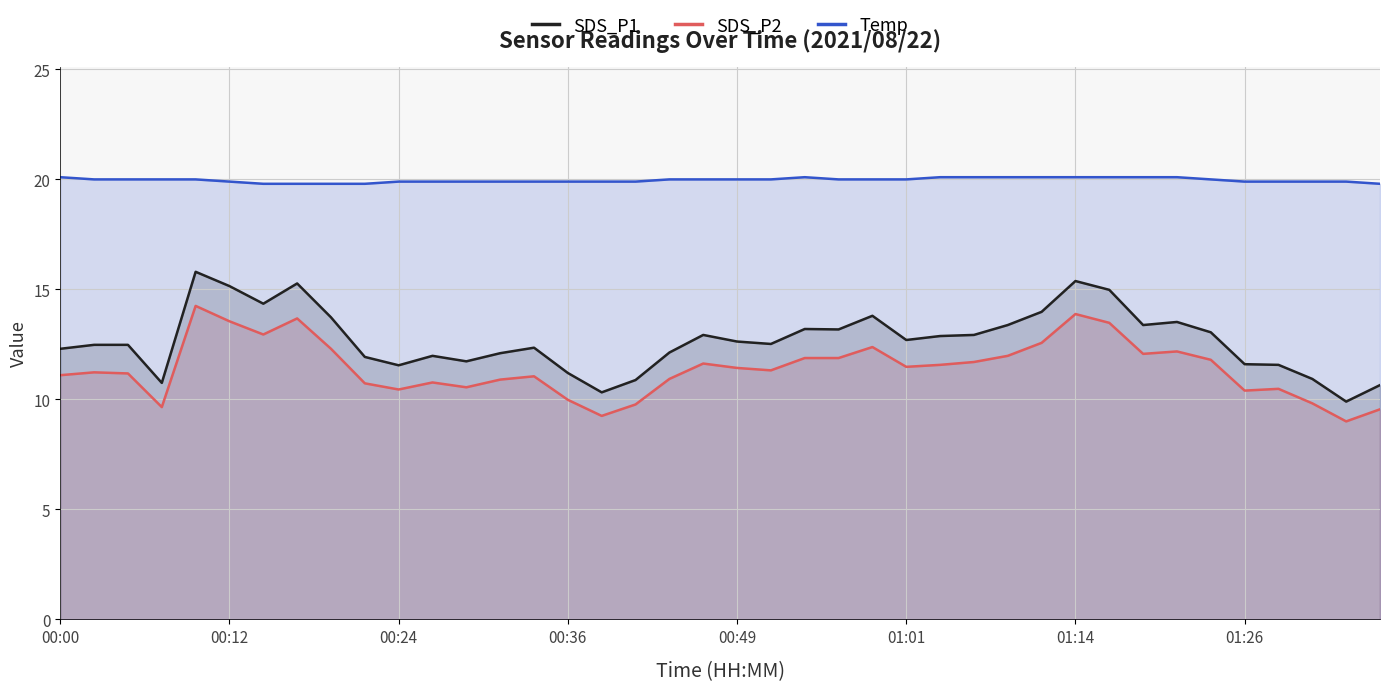

The SDS_P1 series shows 15.4 at 01:14. True or false?

True